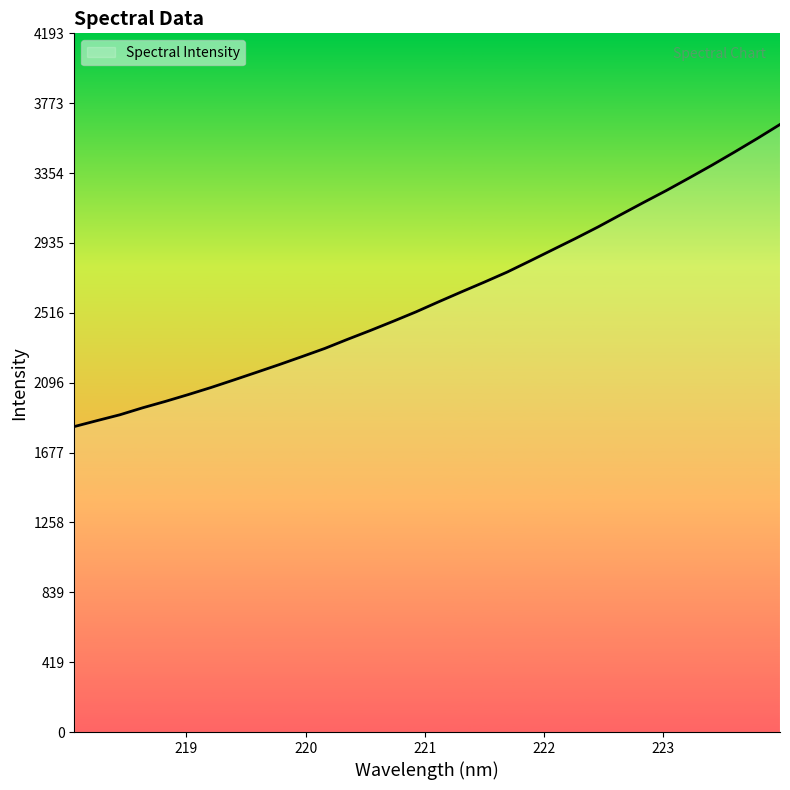

What is the minimum value shown in the chart?

1833.0